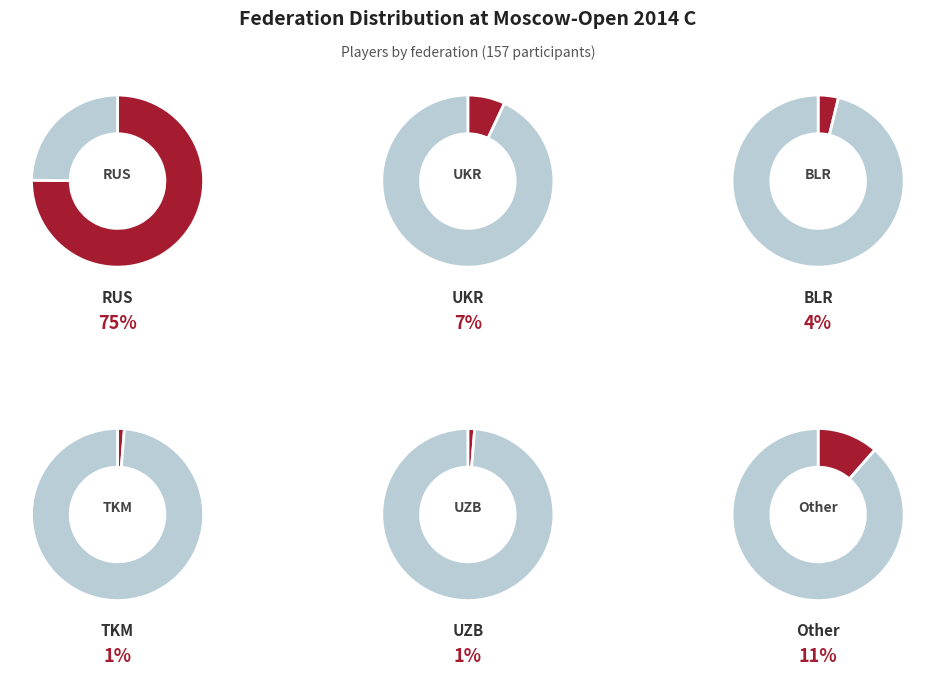

To the nearest percent, what percentage of the pie is TKM?

1%